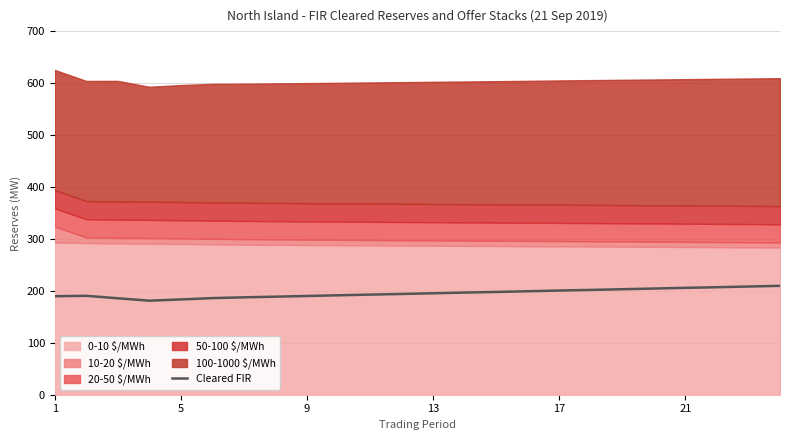

What is the highest value of the Cleared FIR series?

209.8